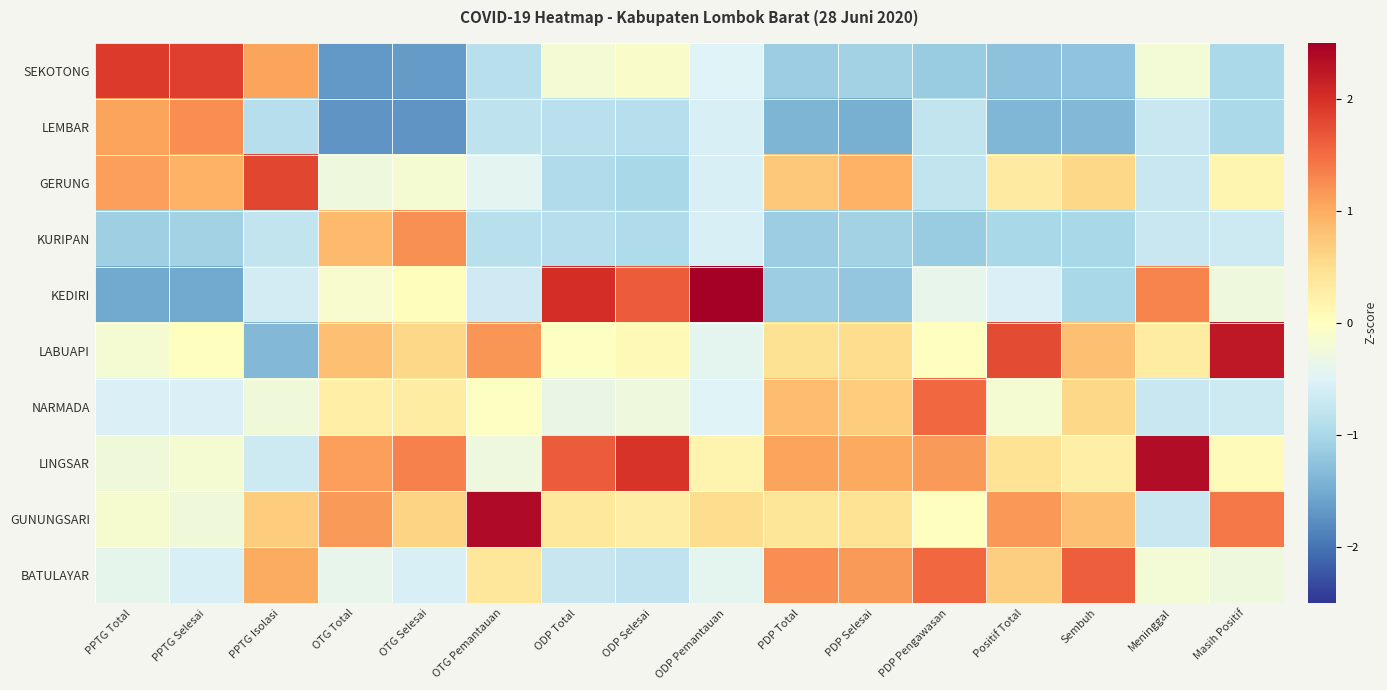

Between PDP Total and PDP Pengawasan, which series saw the biggest shift?

GERUNG